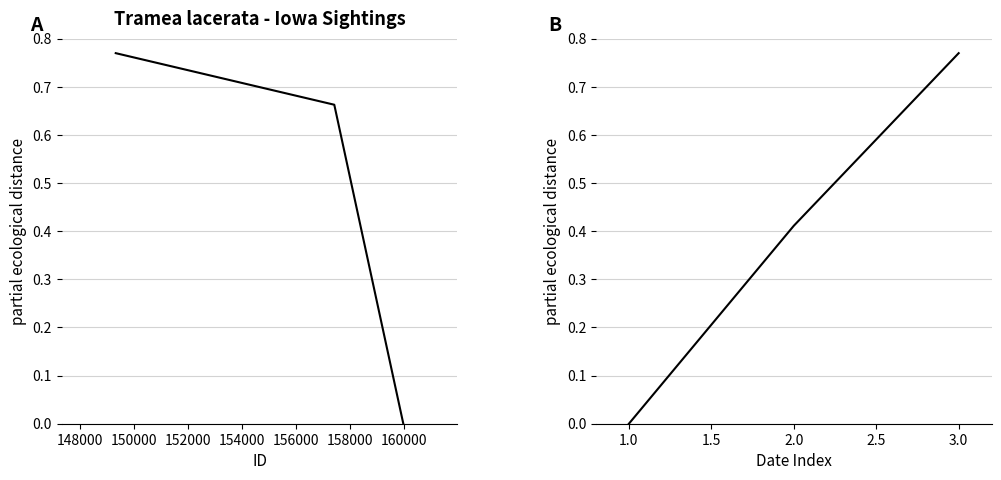

The value of Longitude at 3.0 is 1.1. True or false?

False